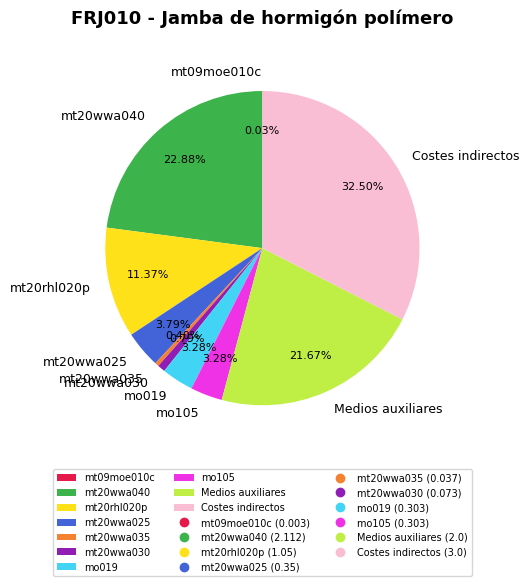

Does any single category account for the majority?

No